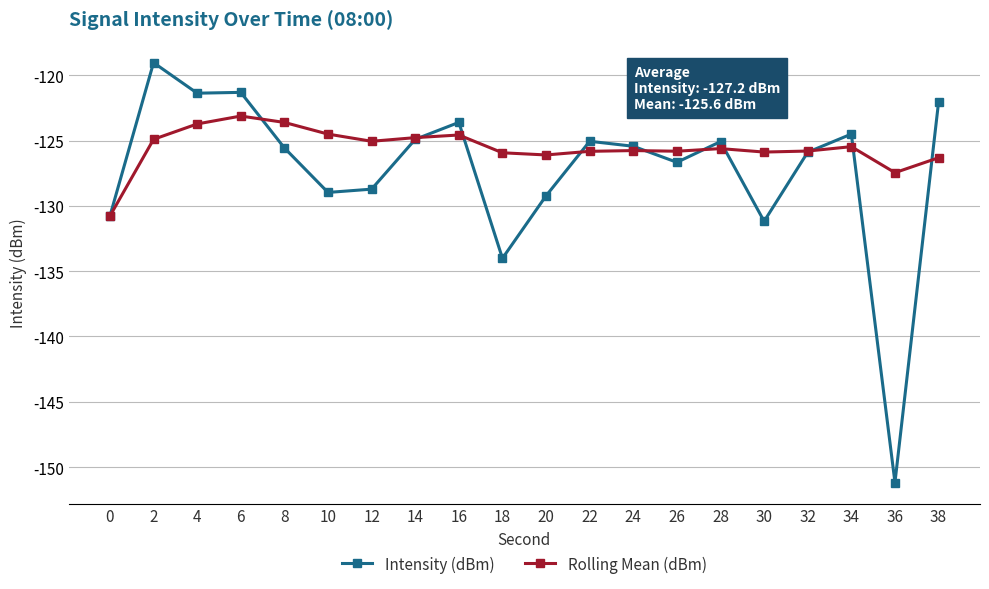

What is the smallest value displayed?

-151.2